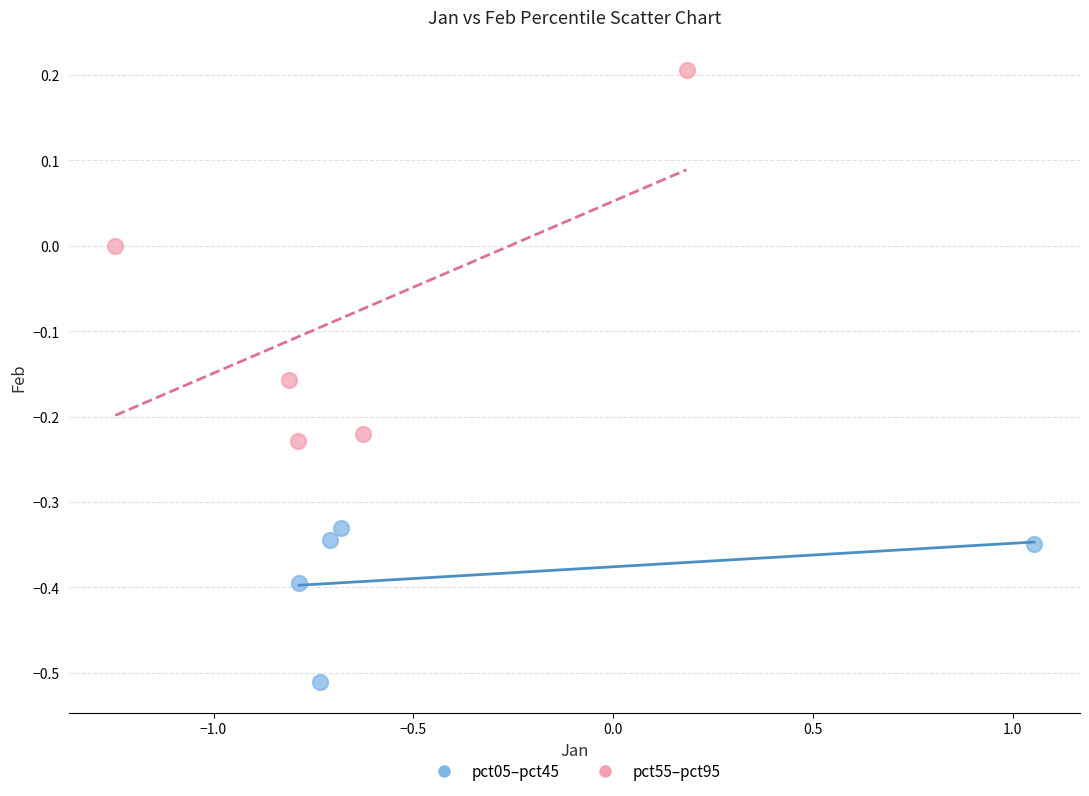

What are all the series names shown in the legend?

pct05–pct45, pct55–pct95